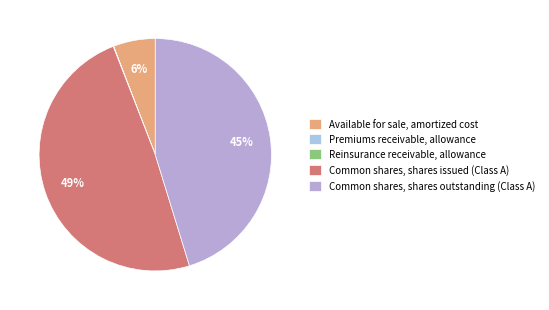

How many segments does this pie chart have?

5